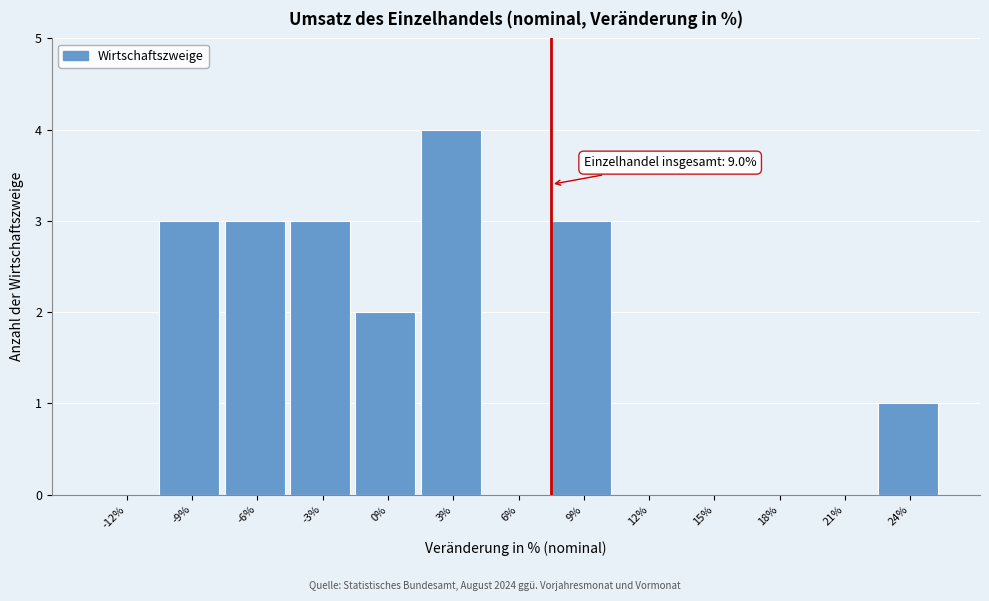

Reading left to right, what are all the values shown in this chart?

-12%=0	-9%=3	-6%=3	-3%=3	0%=2	3%=4	6%=0	9%=3	12%=0	15%=0	18%=0	21%=0	24%=1